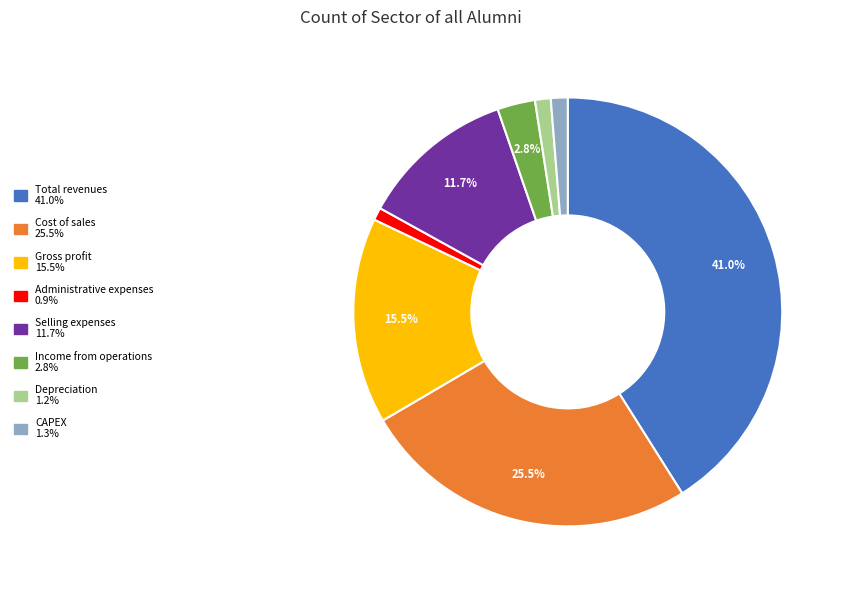

Between Cost of sales and Gross profit, which is larger?

Cost of sales